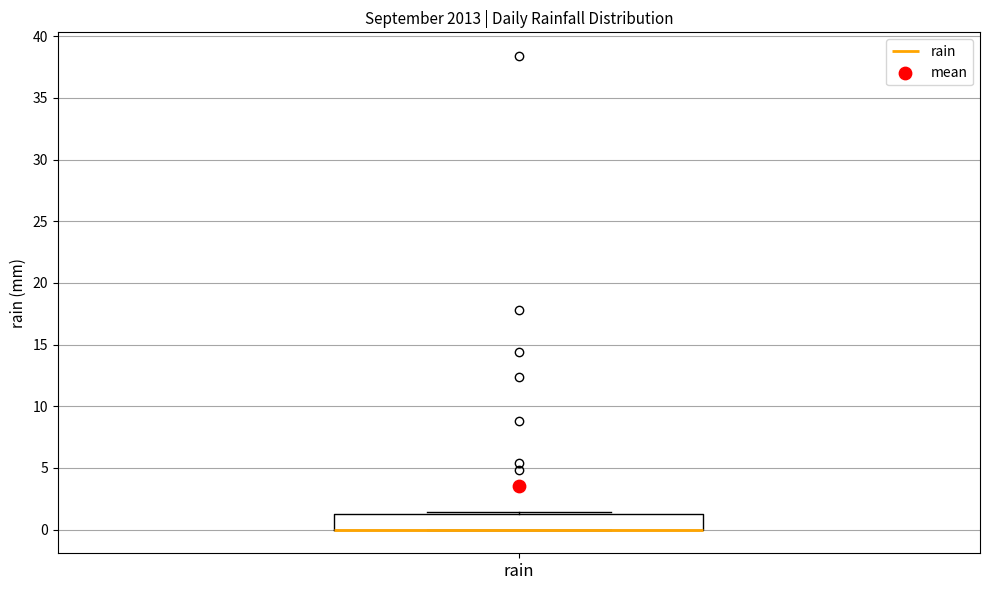

Transcribe this box plot: give where the median line is, the range the box spans, and where the two whiskers end, as read against the y-axis. The values are not printed on the chart, so give them approximately, as read against the axis.

median 0.0 (drawn on the box's lower edge), box 0.0 to 1.5, whiskers 0.0 to 1.5